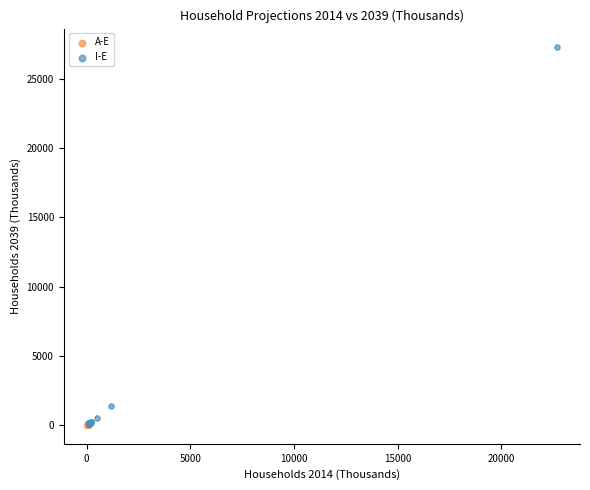

Which series has the widest spread of Y values?

I-E